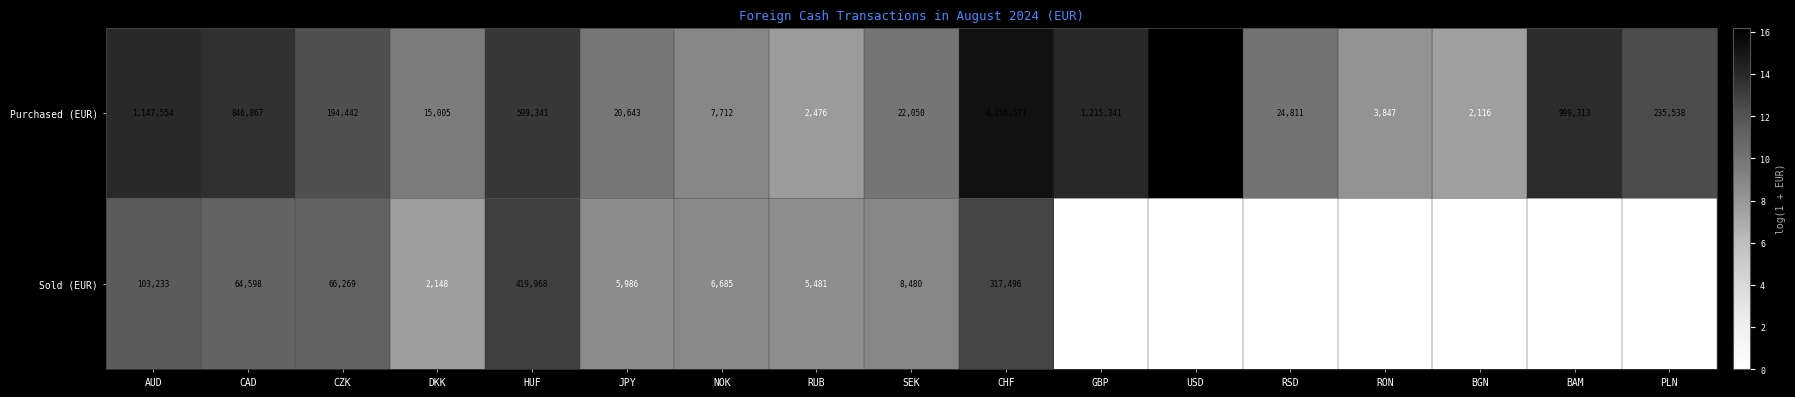

At which label does Purchased (EUR) first exceed 194442?

AUD